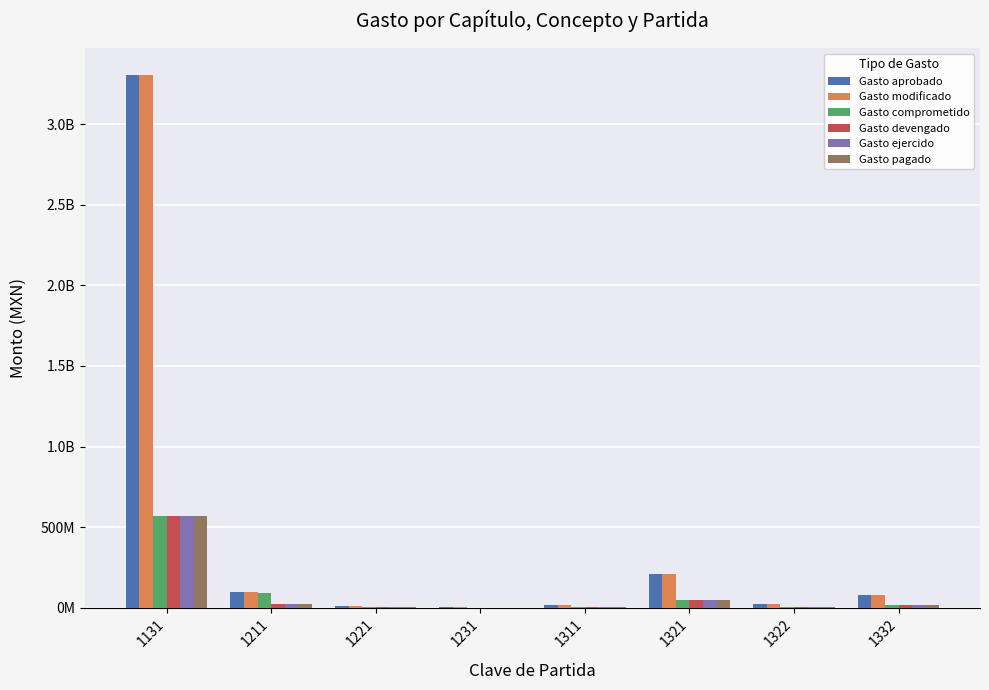

List the labels in order of Gasto devengado value, largest first.

1131, 1321, 1211, 1332, 1322, 1311, 1221, 1231